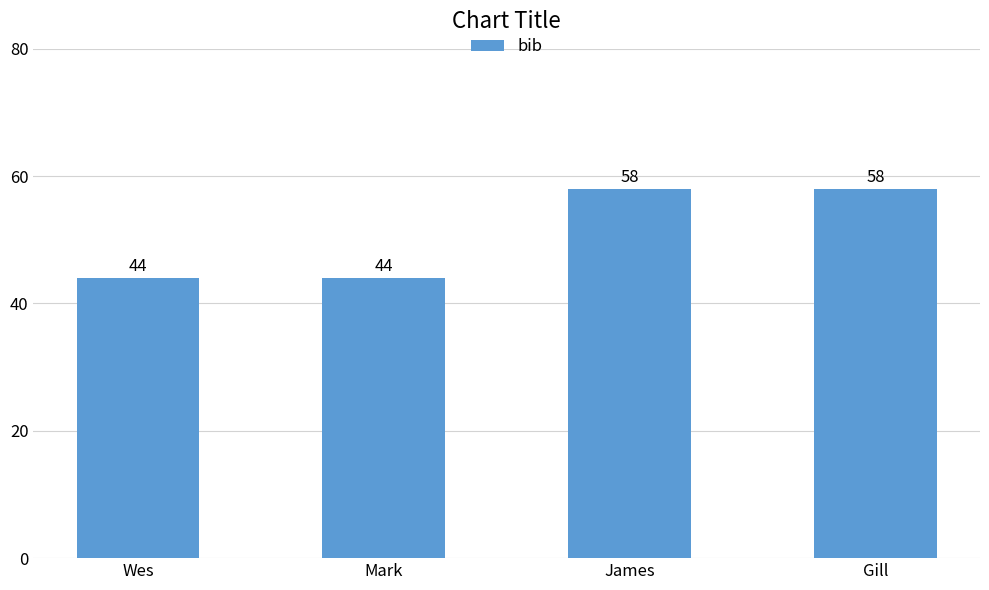

What is the difference between the maximum and minimum values?

14